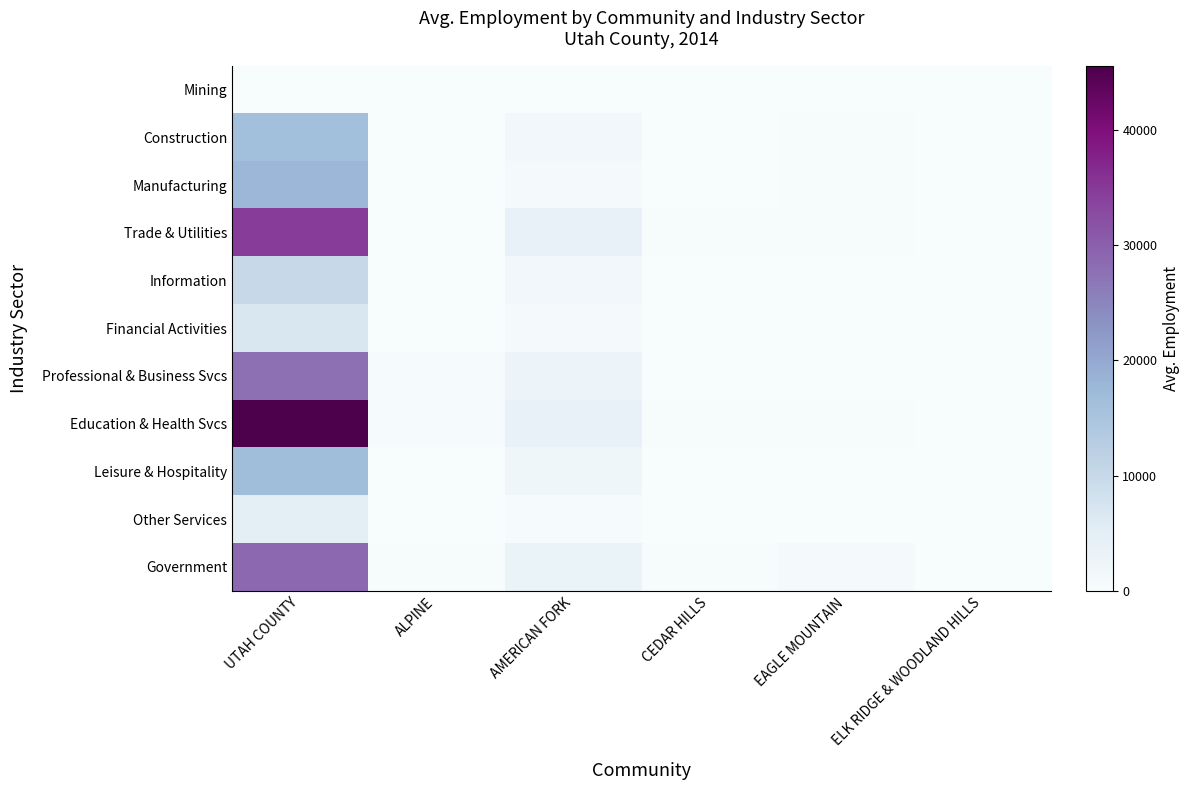

Reading left to right, transcribe all the data shown in this chart.

Mining: UTAH COUNTY=111.0	ALPINE=0.0	AMERICAN FORK=0.0	CEDAR HILLS=0.0	EAGLE MOUNTAIN=0.0	ELK RIDGE & WOODLAND HILLS=0.0
Construction: UTAH COUNTY=16320.0	ALPINE=128.8	AMERICAN FORK=1437.6	CEDAR HILLS=20.0	EAGLE MOUNTAIN=284.2	ELK RIDGE & WOODLAND HILLS=85.5
Manufacturing: UTAH COUNTY=17773.0	ALPINE=128.0	AMERICAN FORK=679.0	CEDAR HILLS=0.0	EAGLE MOUNTAIN=186.8	ELK RIDGE & WOODLAND HILLS=0.0
Trade & Utilities: UTAH COUNTY=34524.0	ALPINE=107.0	AMERICAN FORK=3645.4	CEDAR HILLS=257.0	EAGLE MOUNTAIN=285.3	ELK RIDGE & WOODLAND HILLS=77.6
Information: UTAH COUNTY=9994.0	ALPINE=15.4	AMERICAN FORK=1539.8	CEDAR HILLS=4.1	EAGLE MOUNTAIN=38.1	ELK RIDGE & WOODLAND HILLS=0.0
Financial Activities: UTAH COUNTY=6803.0	ALPINE=147.5	AMERICAN FORK=748.7	CEDAR HILLS=30.8	EAGLE MOUNTAIN=19.8	ELK RIDGE & WOODLAND HILLS=7.7
Professional & Business Svcs: UTAH COUNTY=27616.0	ALPINE=379.6	AMERICAN FORK=2664.9	CEDAR HILLS=82.2	EAGLE MOUNTAIN=106.0	ELK RIDGE & WOODLAND HILLS=35.7
Education & Health Svcs: UTAH COUNTY=45552.0	ALPINE=431.4	AMERICAN FORK=3644.0	CEDAR HILLS=195.7	EAGLE MOUNTAIN=188.6	ELK RIDGE & WOODLAND HILLS=45.7
Leisure & Hospitality: UTAH COUNTY=16610.0	ALPINE=0.0	AMERICAN FORK=1893.4	CEDAR HILLS=0.0	EAGLE MOUNTAIN=50.0	ELK RIDGE & WOODLAND HILLS=0.0
Other Services: UTAH COUNTY=4722.0	ALPINE=34.1	AMERICAN FORK=458.7	CEDAR HILLS=6.3	EAGLE MOUNTAIN=27.8	ELK RIDGE & WOODLAND HILLS=0.0
Government: UTAH COUNTY=28813.0	ALPINE=220.1	AMERICAN FORK=3079.4	CEDAR HILLS=193.3	EAGLE MOUNTAIN=546.5	ELK RIDGE & WOODLAND HILLS=67.6